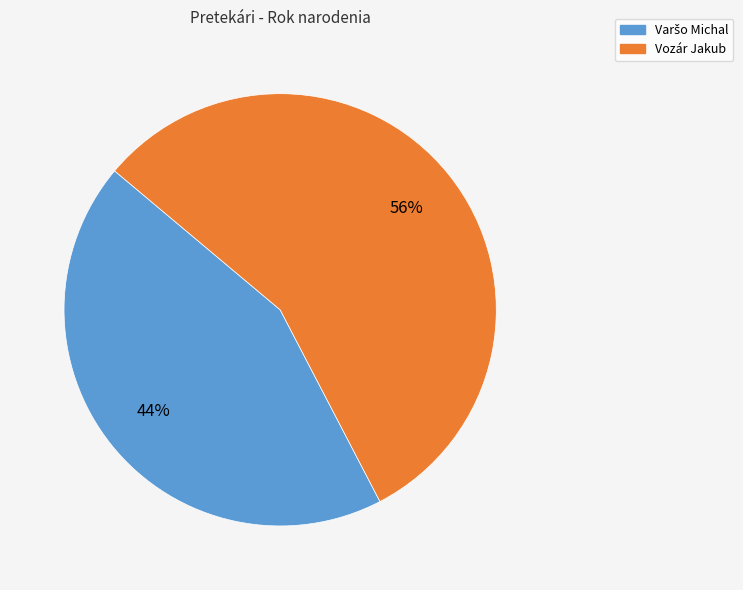

True or false: Vozár Jakub accounts for 49% of the total.

False